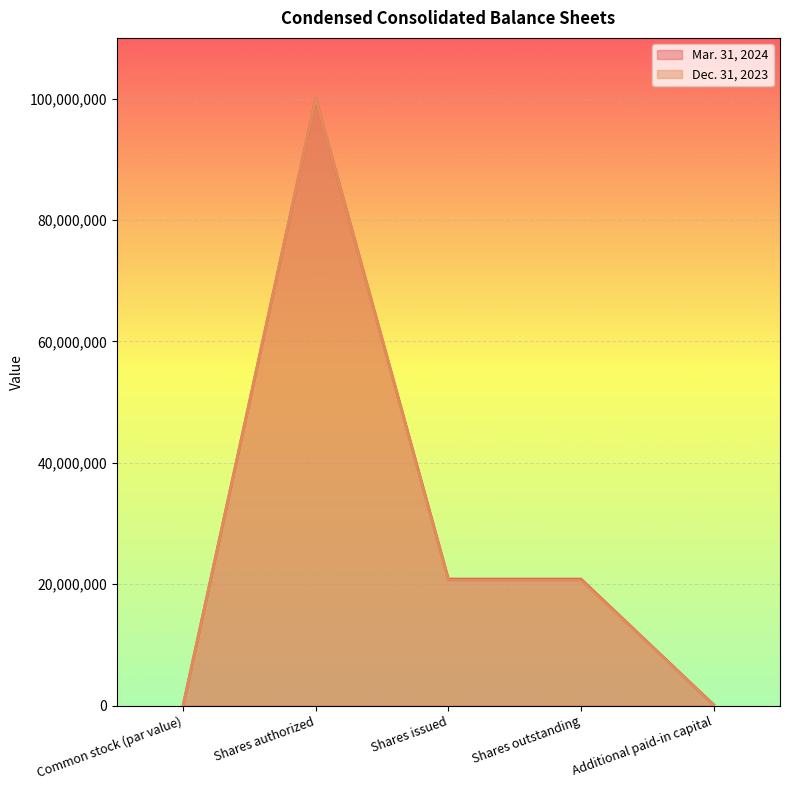

How many distinct data groups are displayed?

2